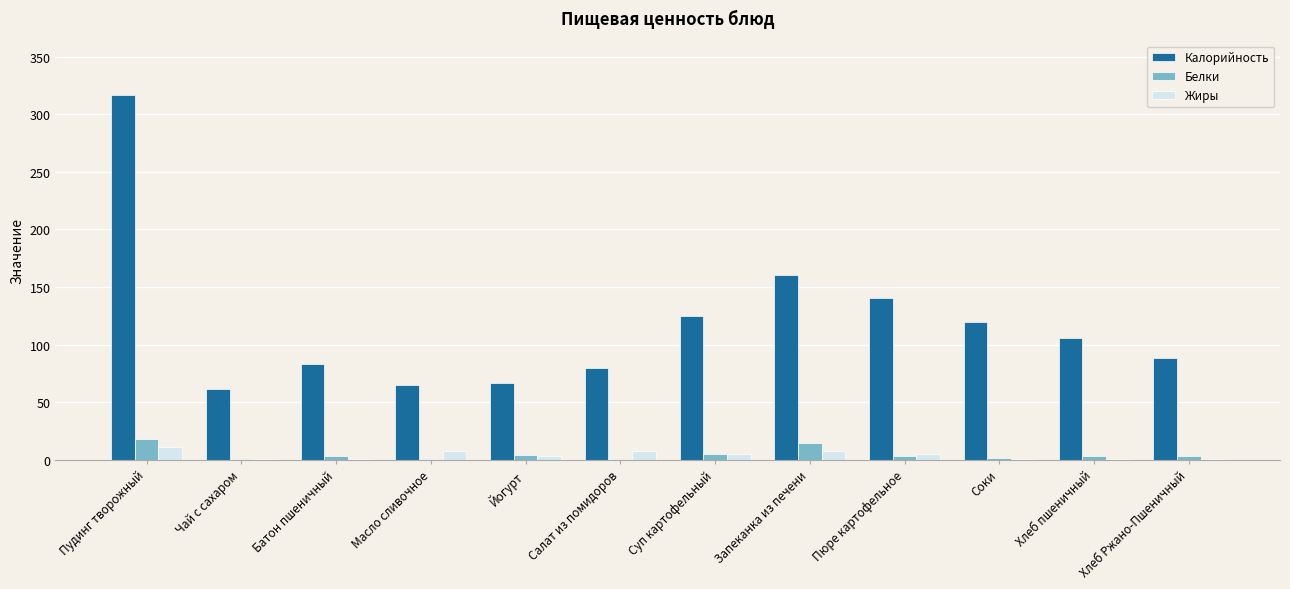

Between Чай с сахаром and Соки, which series saw the biggest shift?

Калорийность